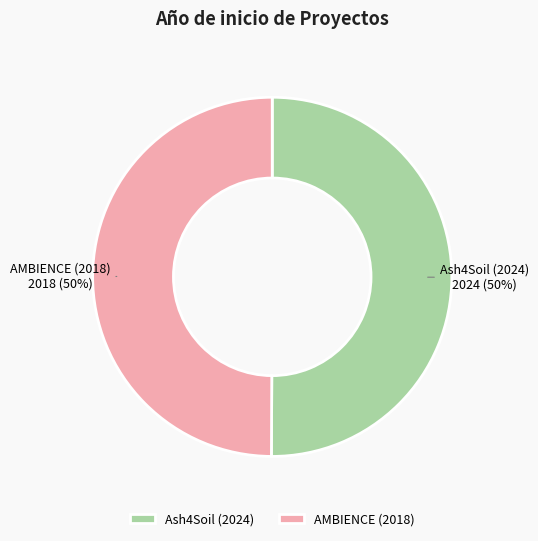

Approximately how many times larger is the value at Ash4Soil (2024) compared to AMBIENCE (2018)?

1.0